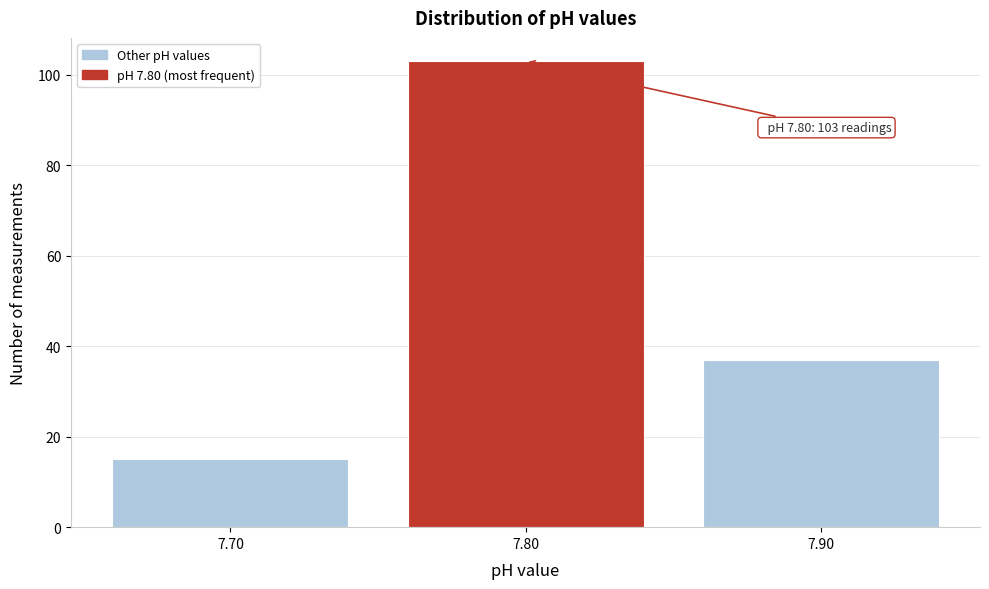

Reading right to left, list all the values displayed in this chart.

37	103	15